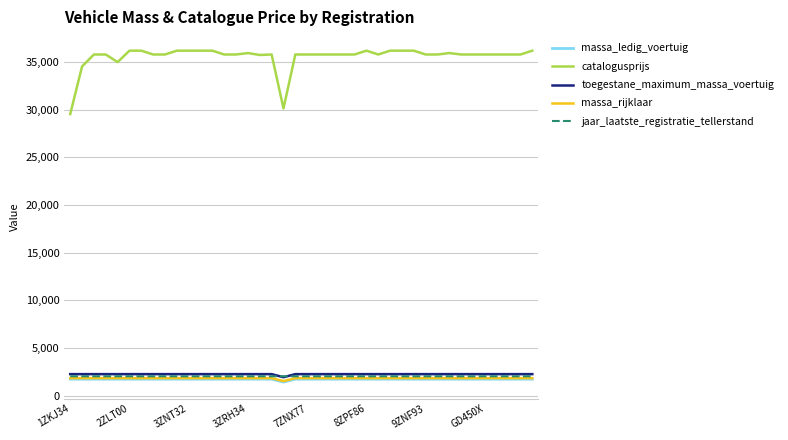

What is the lowest value of the massa_rijklaar series?

1520